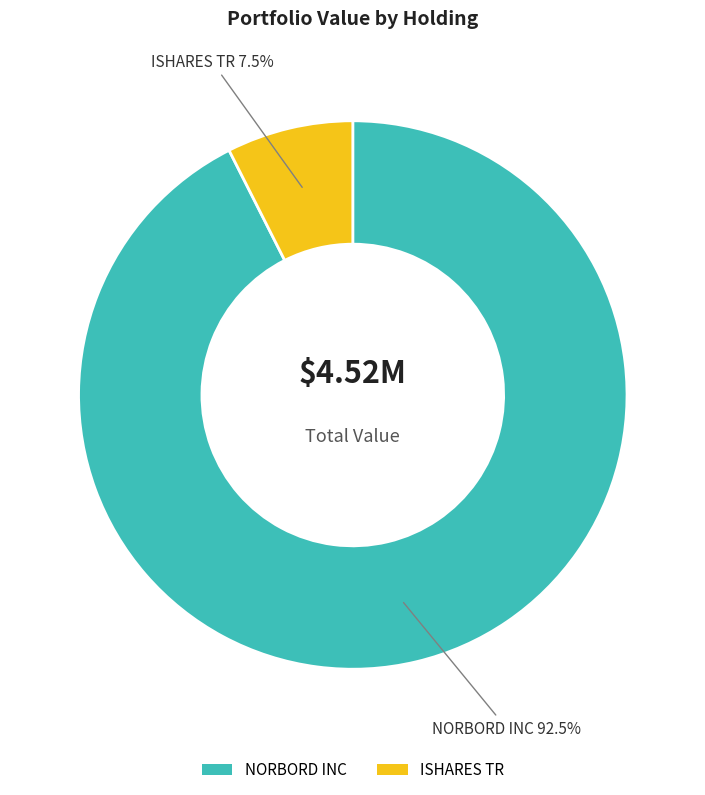

Is it true that NORBORD INC is 99% of the pie?

False